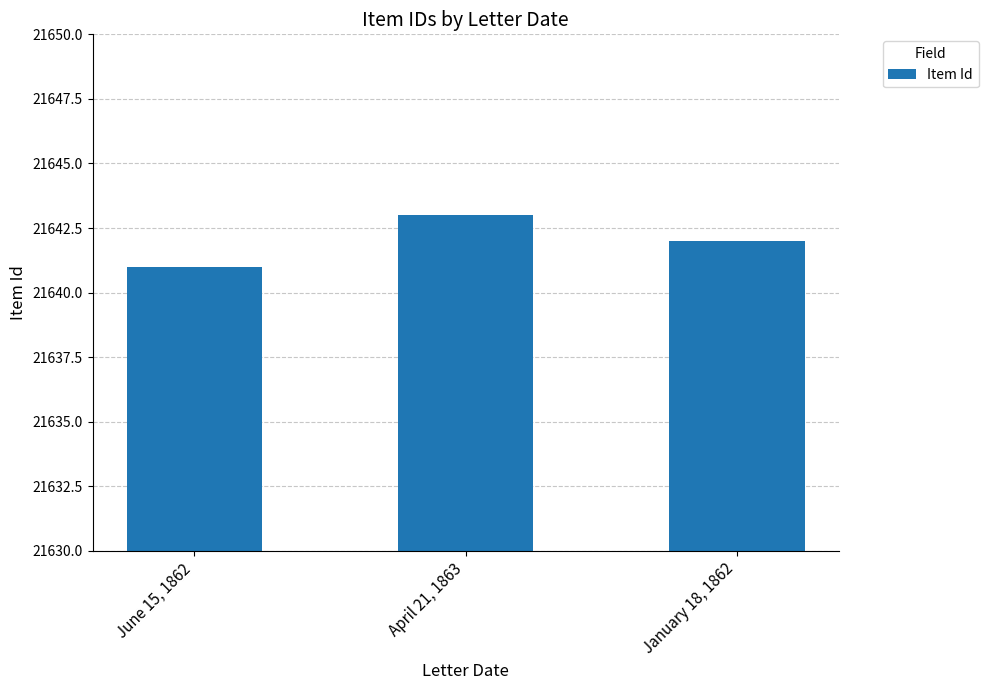

How many series are shown in this chart?

1